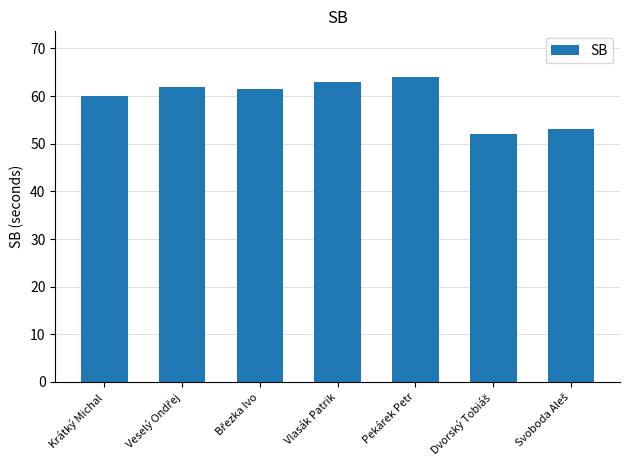

What is the difference between the maximum and minimum values?

12.0